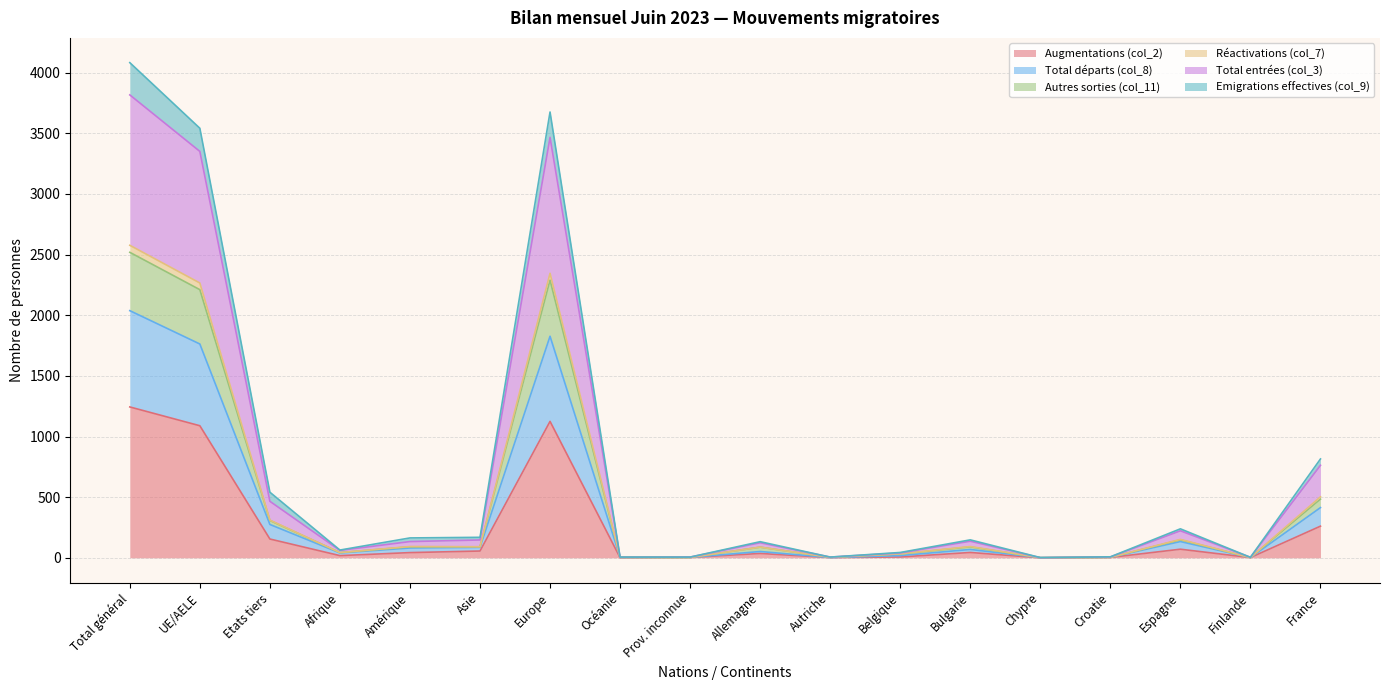

True or false: Autres sorties (col_11) and Total entrées (col_3) cross at least once.

False